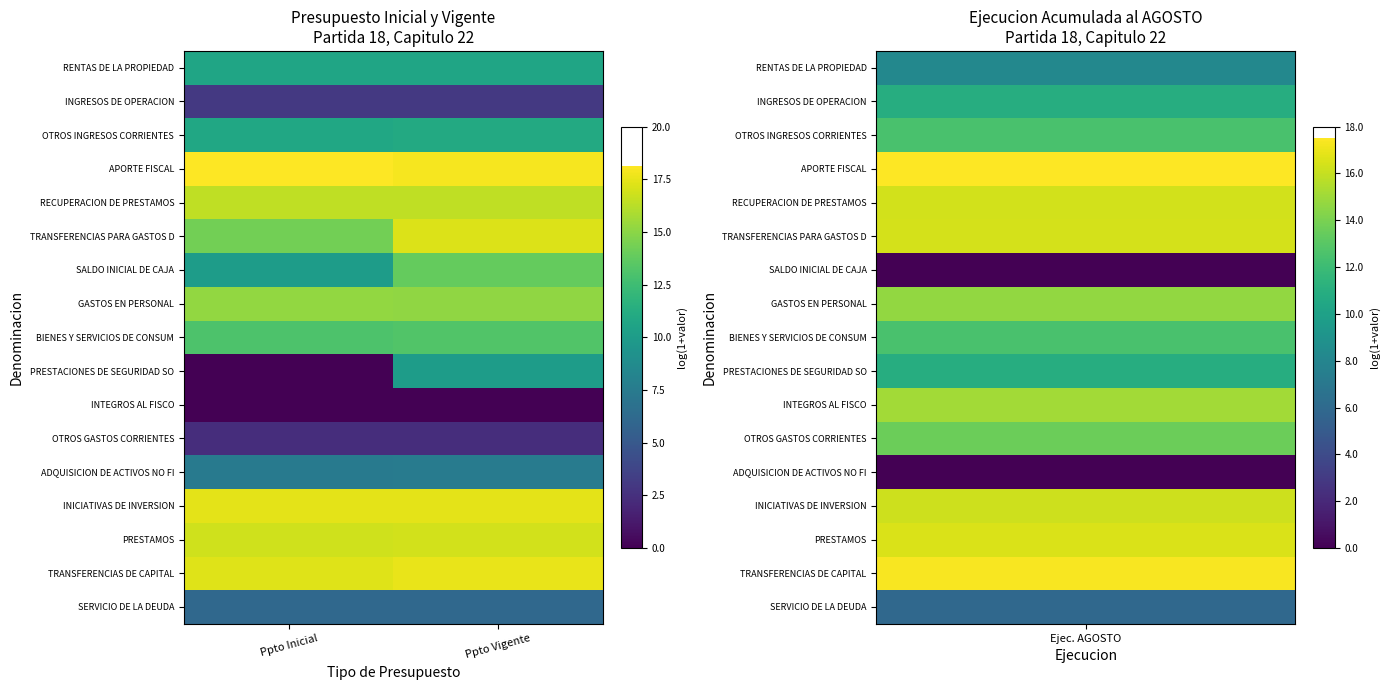

Reading left to right, extract all data points from this chart.

RENTAS DE LA PROPIEDAD: Ppto Inicial=10.7	Ppto Vigente=10.7
INGRESOS DE OPERACION: Ppto Inicial=3.0	Ppto Vigente=3.0
OTROS INGRESOS CORRIENTES: Ppto Inicial=10.8	Ppto Vigente=11.1
APORTE FISCAL: Ppto Inicial=18.2	Ppto Vigente=17.9
RECUPERACION DE PRESTAMOS: Ppto Inicial=16.4	Ppto Vigente=16.4
TRANSFERENCIAS PARA GASTOS D: Ppto Inicial=14.3	Ppto Vigente=17.2
SALDO INICIAL DE CAJA: Ppto Inicial=10.0	Ppto Vigente=13.8
GASTOS EN PERSONAL: Ppto Inicial=15.2	Ppto Vigente=15.2
BIENES Y SERVICIOS DE CONSUM: Ppto Inicial=13.1	Ppto Vigente=13.2
PRESTACIONES DE SEGURIDAD SO: Ppto Inicial=0.0	Ppto Vigente=10.0
INTEGROS AL FISCO: Ppto Inicial=0.0	Ppto Vigente=0.0
OTROS GASTOS CORRIENTES: Ppto Inicial=2.4	Ppto Vigente=2.4
ADQUISICION DE ACTIVOS NO FI: Ppto Inicial=7.4	Ppto Vigente=7.6
INICIATIVAS DE INVERSION: Ppto Inicial=17.4	Ppto Vigente=17.4
PRESTAMOS: Ppto Inicial=16.8	Ppto Vigente=16.9
TRANSFERENCIAS DE CAPITAL: Ppto Inicial=17.3	Ppto Vigente=17.5
SERVICIO DE LA DEUDA: Ppto Inicial=6.1	Ppto Vigente=6.1